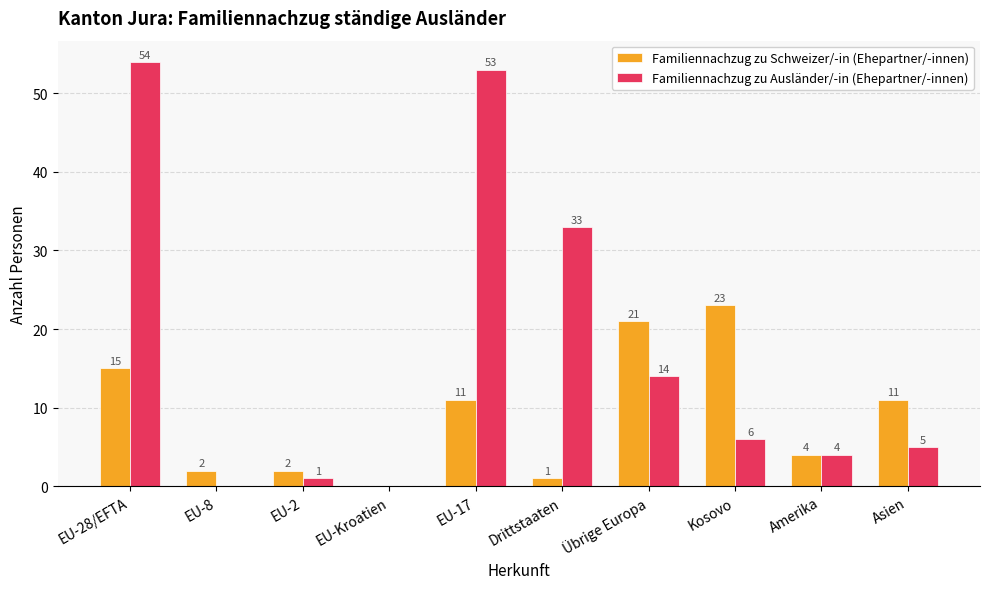

Where does the Familiennachzug zu Schweizer/-in (Ehepartner/-innen) series first go above 11?

EU-28/EFTA